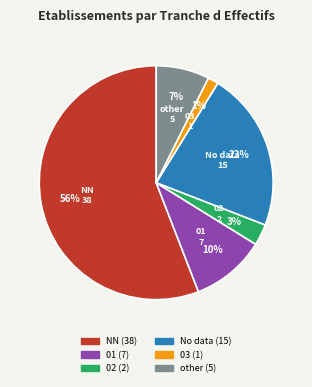

To the nearest percent, what is the average slice percentage?

17%